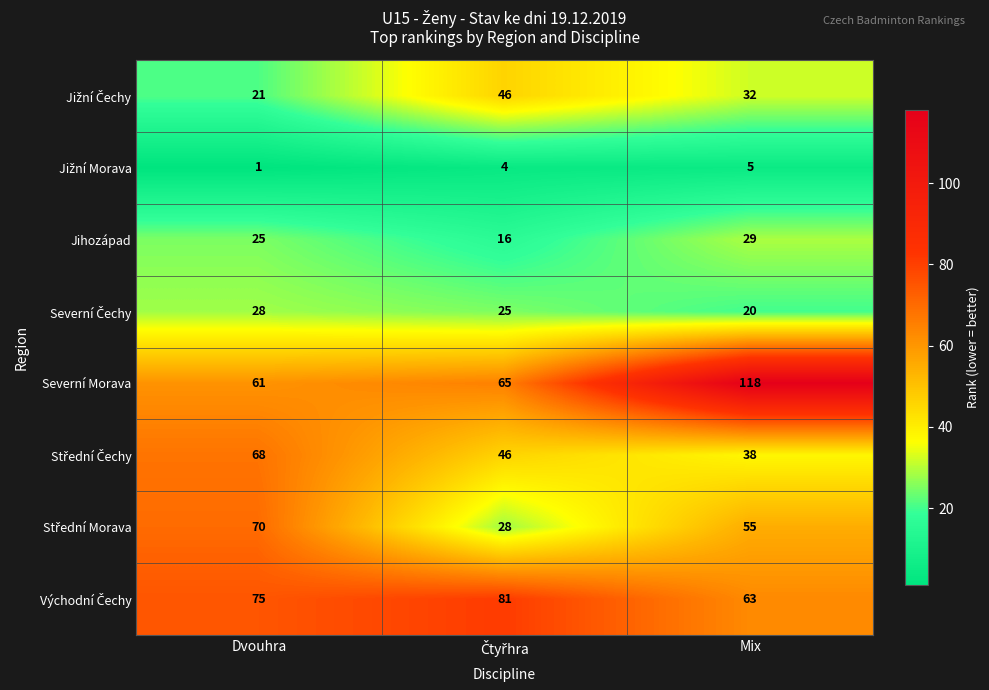

Which series has the largest total across all categories?

Severní Morava